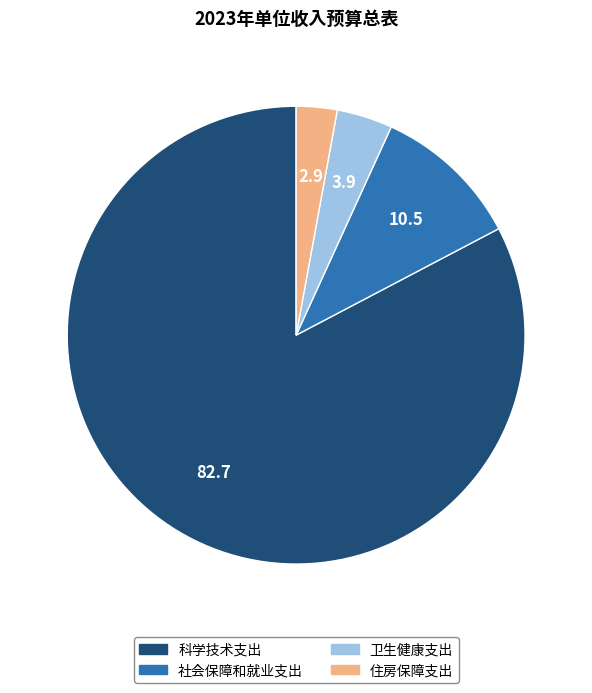

Which slice represents more than half of the pie?

科学技术支出